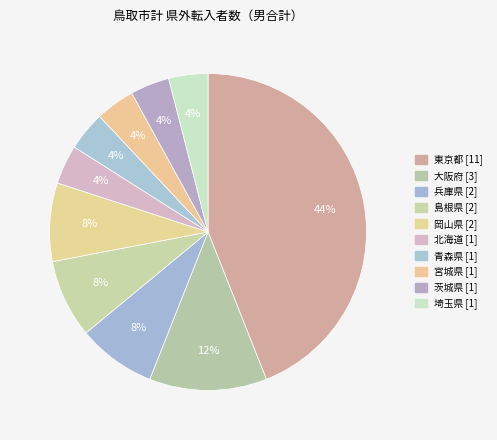

To the nearest percent, what percentage of the pie is 青森県?

4%